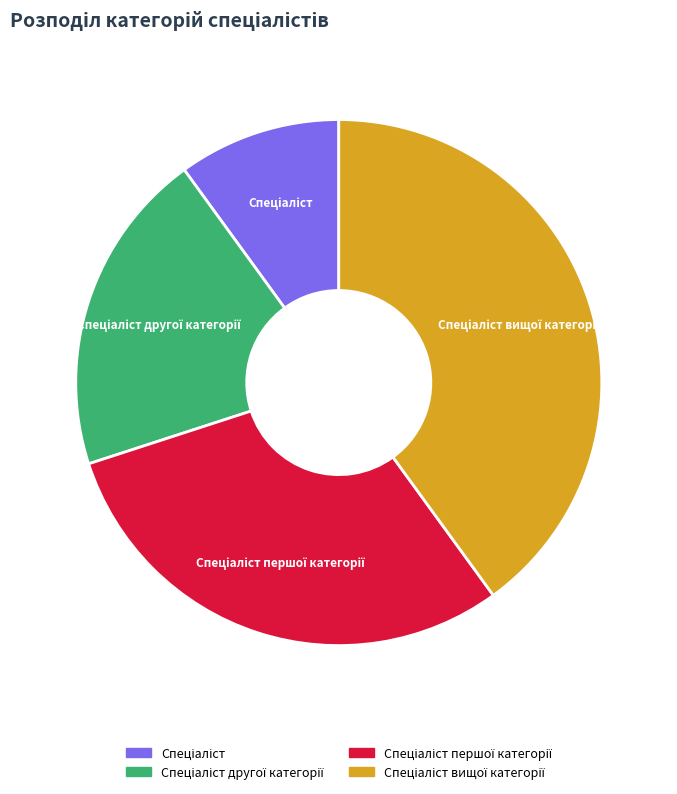

How many slices are in this pie chart?

4